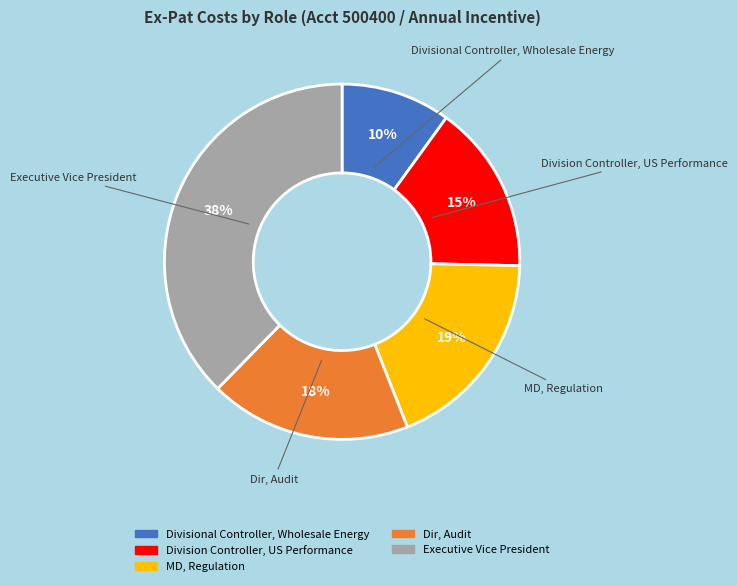

Is it true that Executive Vice President is 45% of the pie?

False